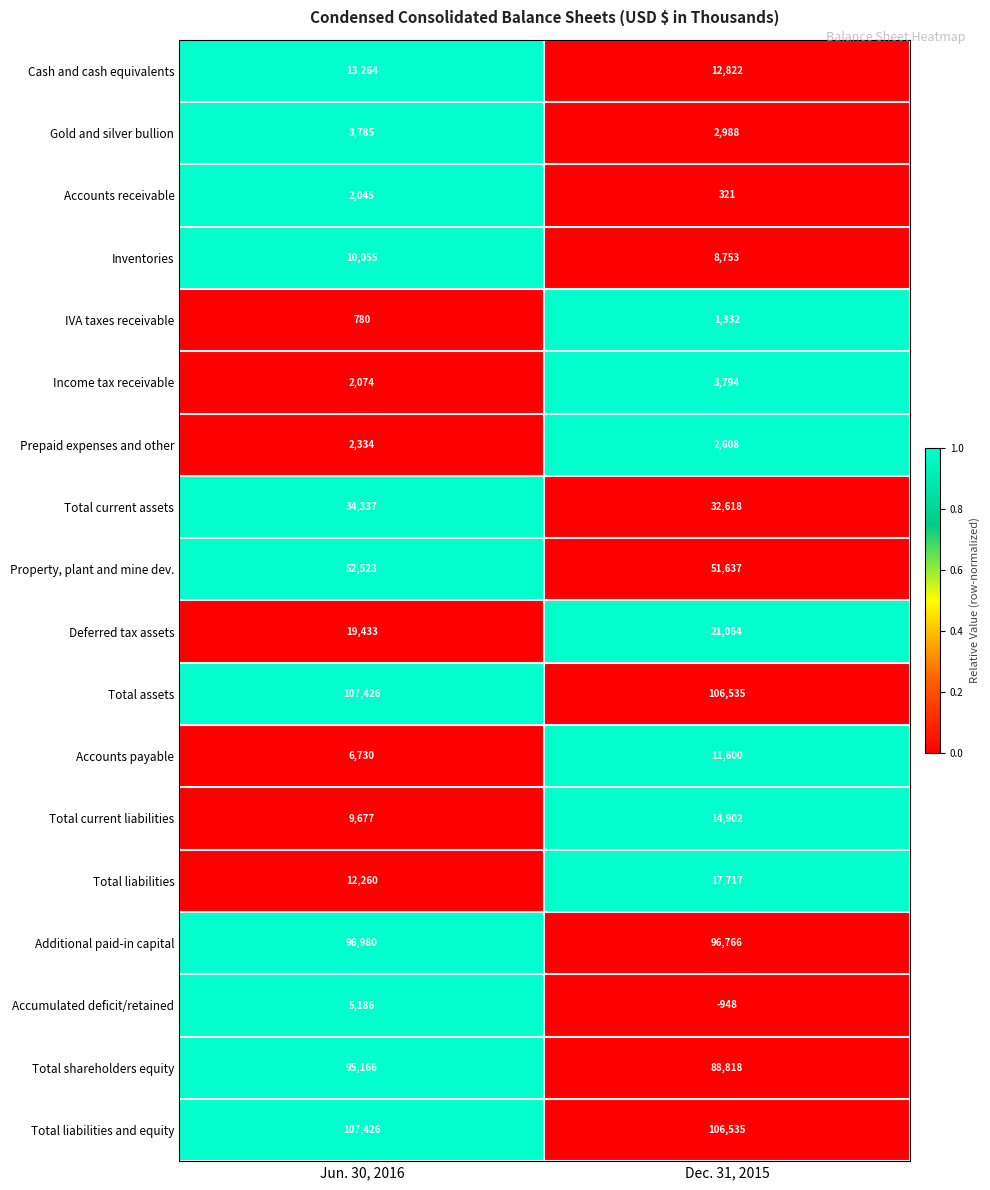

True or false: Total current liabilities has a value of 14902 at Dec. 31, 2015.

True